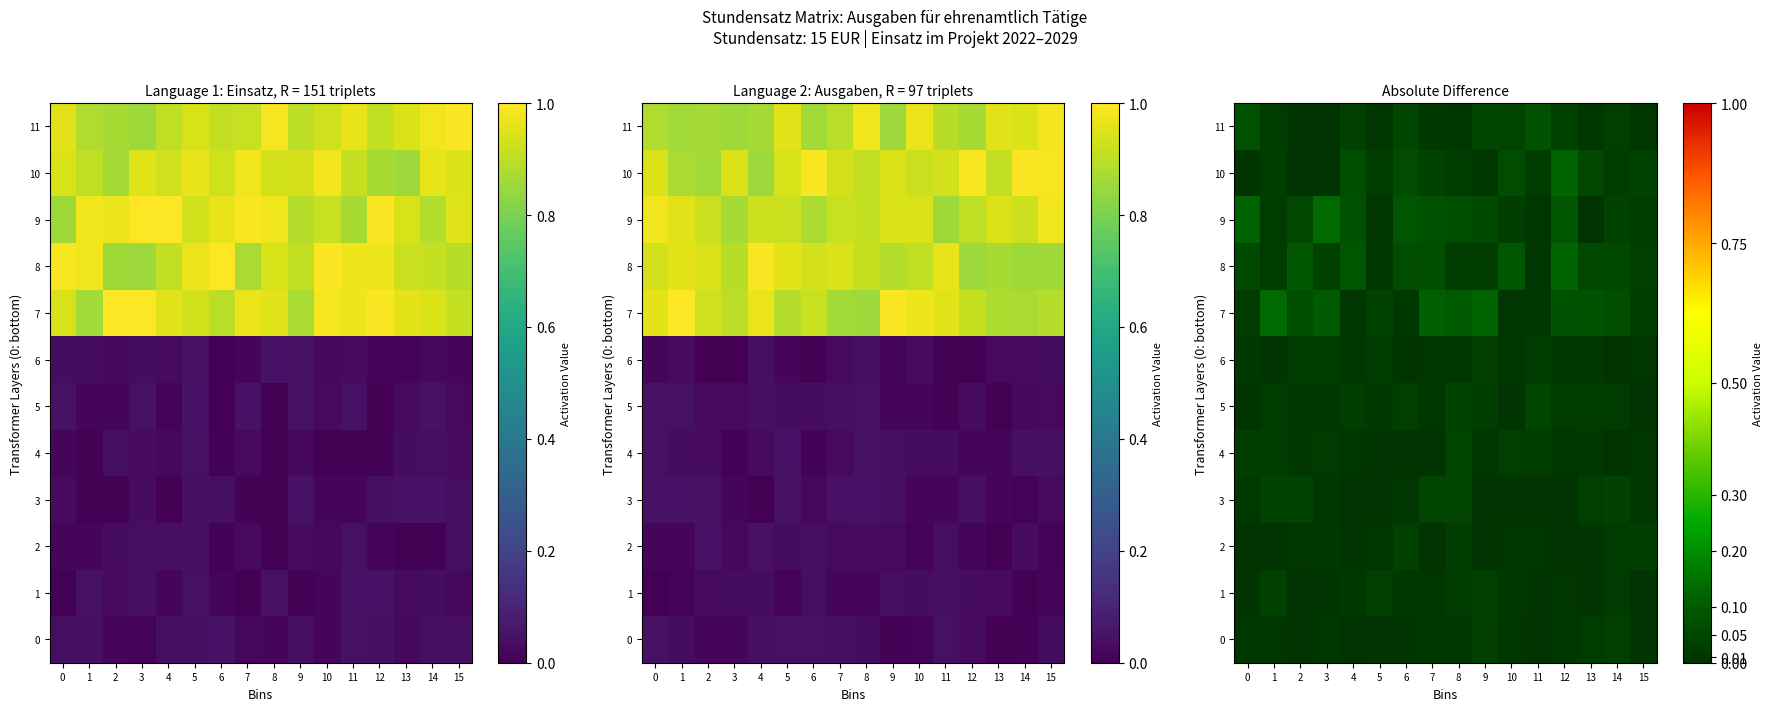

What is the difference between the maximum and minimum values in the 10 series?

0.1